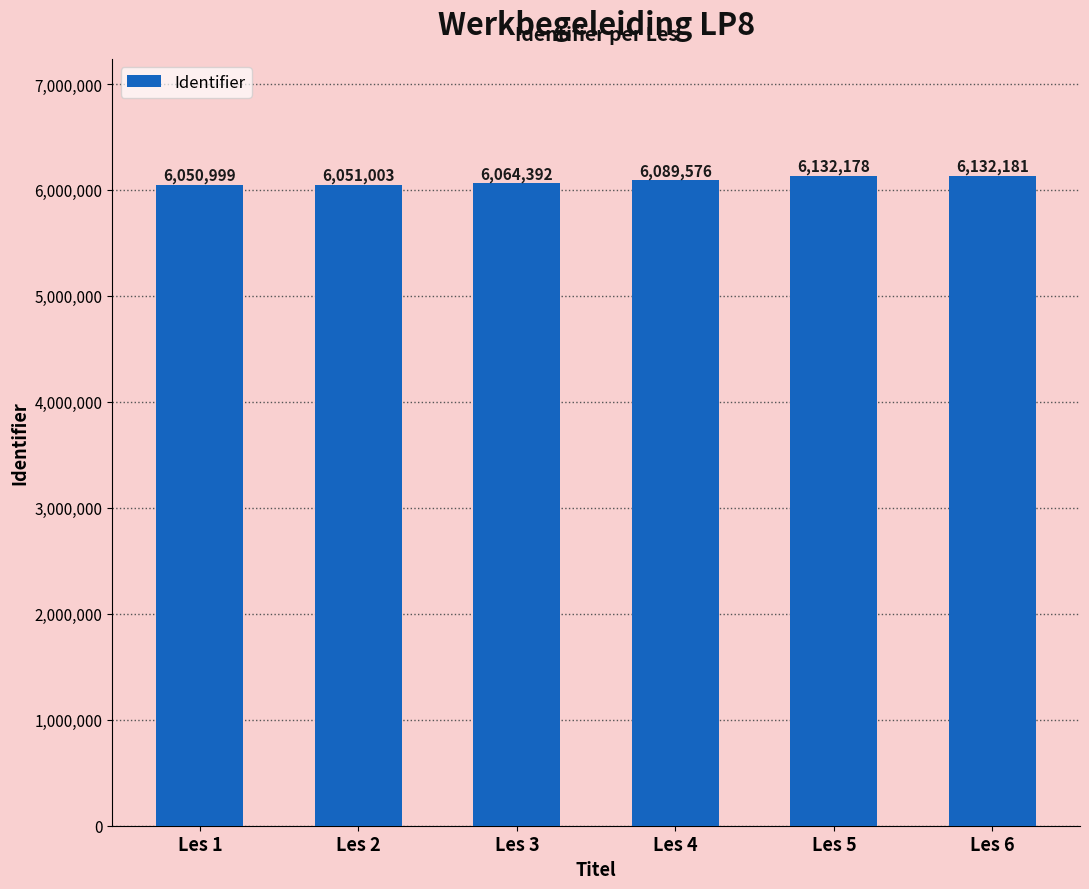

The chart shows a value of 6132181 at Les 6. True or false?

True